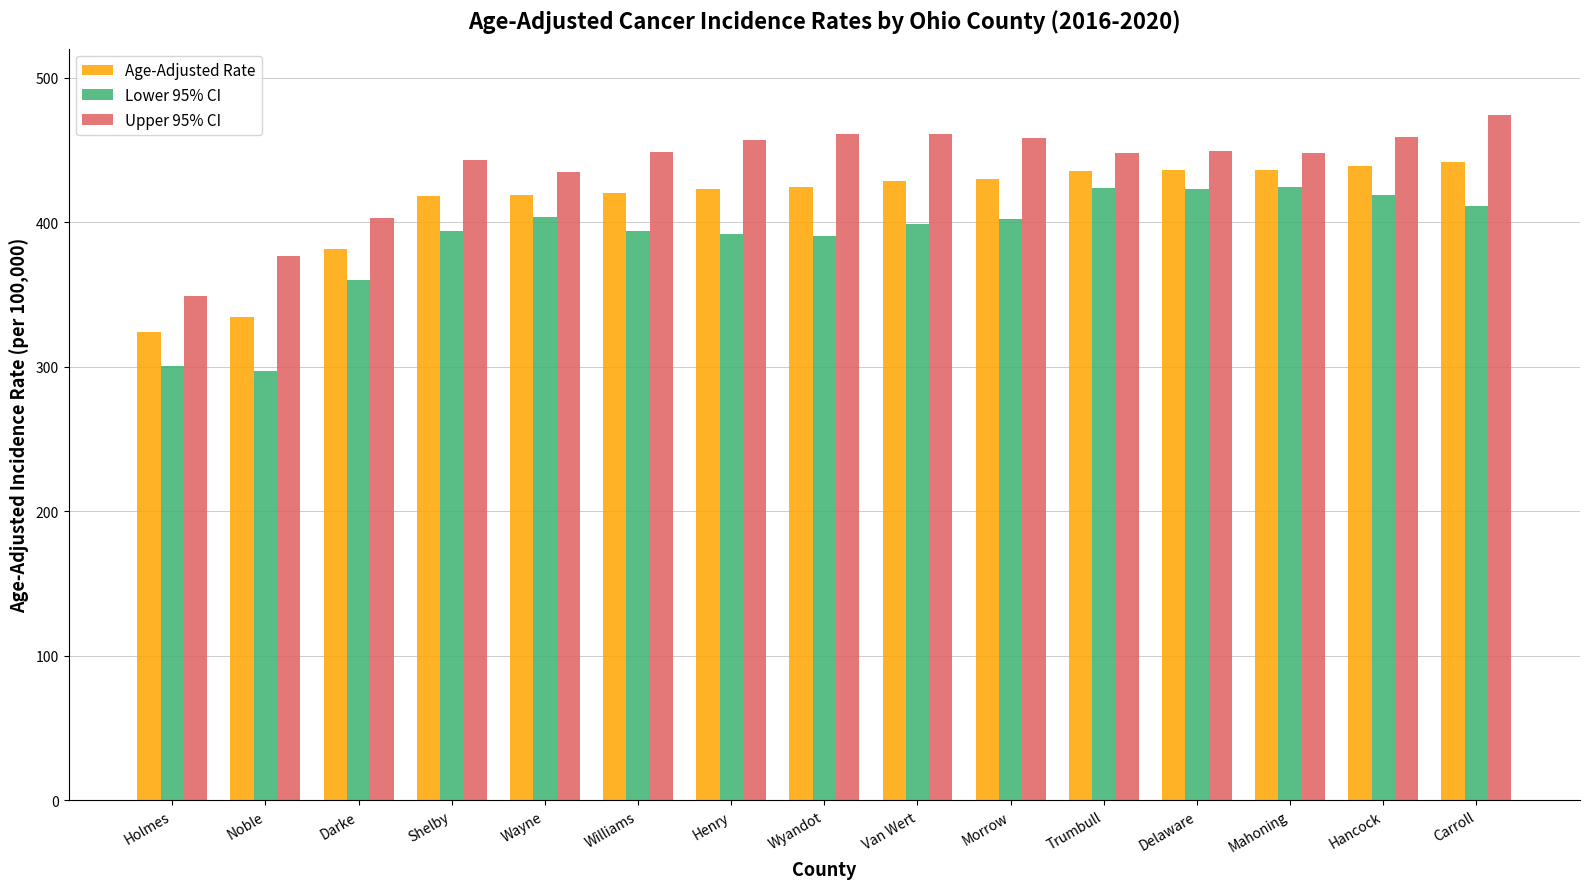

Is the value of Upper 95% CI at Hancock greater than the value of Age-Adjusted Rate at Wayne?

Yes